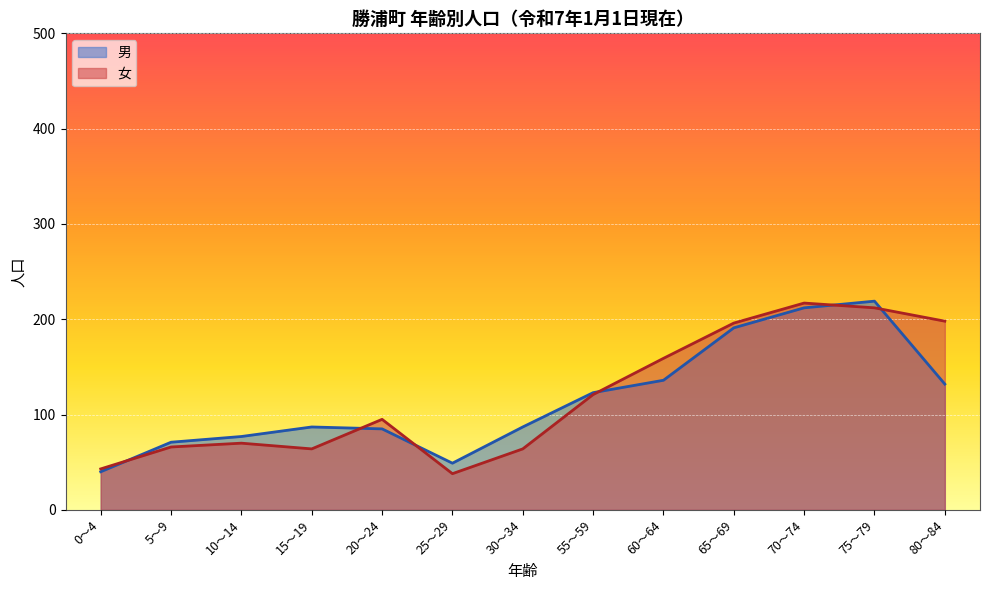

Is it true that 男 equals 114 at 30～34?

False